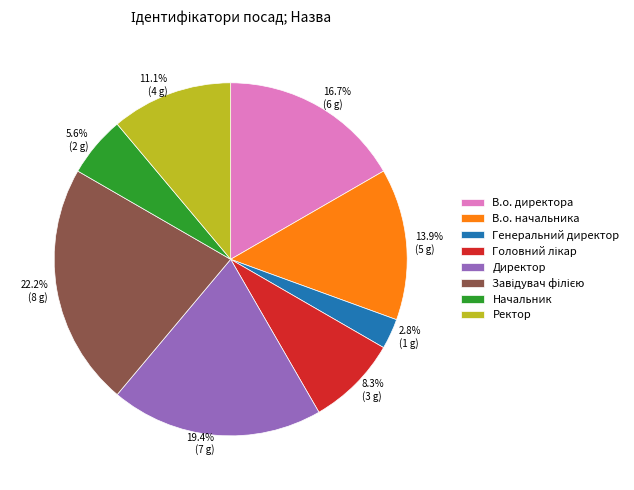

What is the ratio of the value at 22.2% (8 g) to the value at 11.1% (4 g)?

2.0